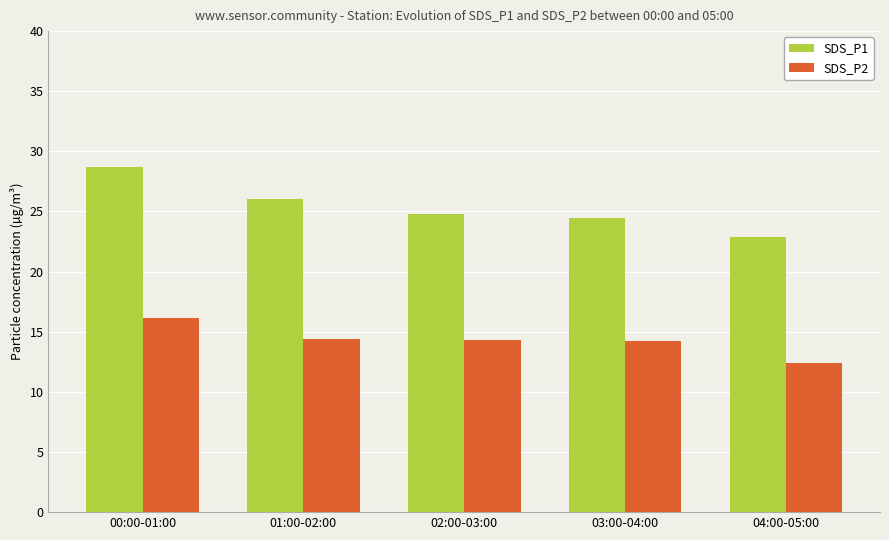

What is the spread (max minus min) of values at 01:00-02:00?

11.6